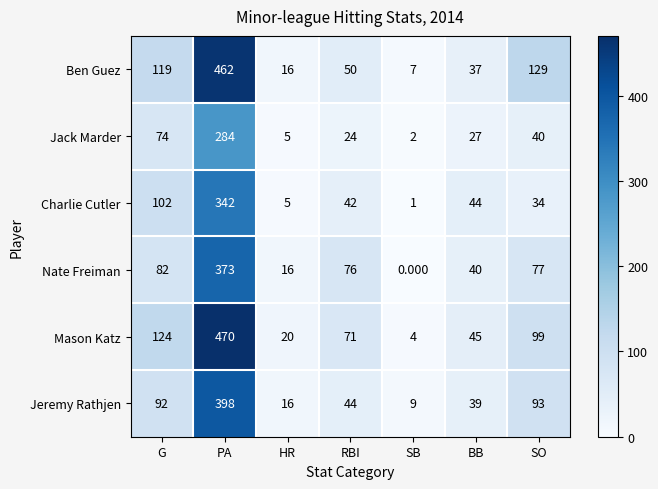

How many categories are shown in the chart?

7